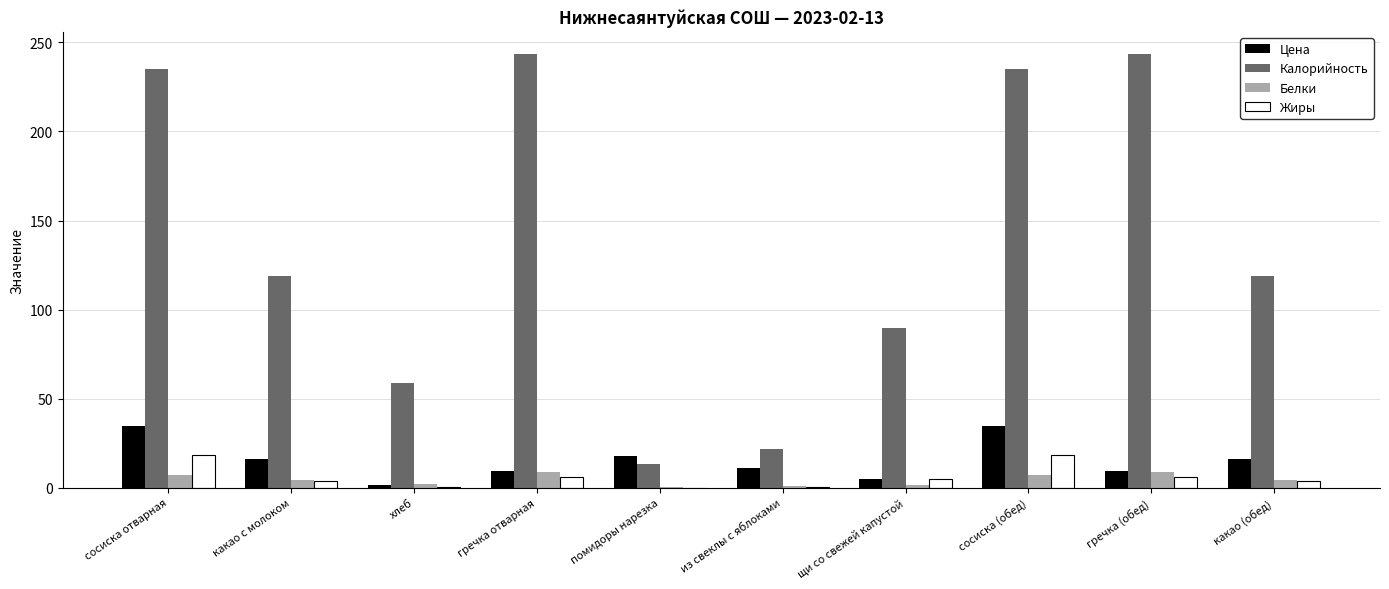

What is the maximum value shown in the chart?

243.8